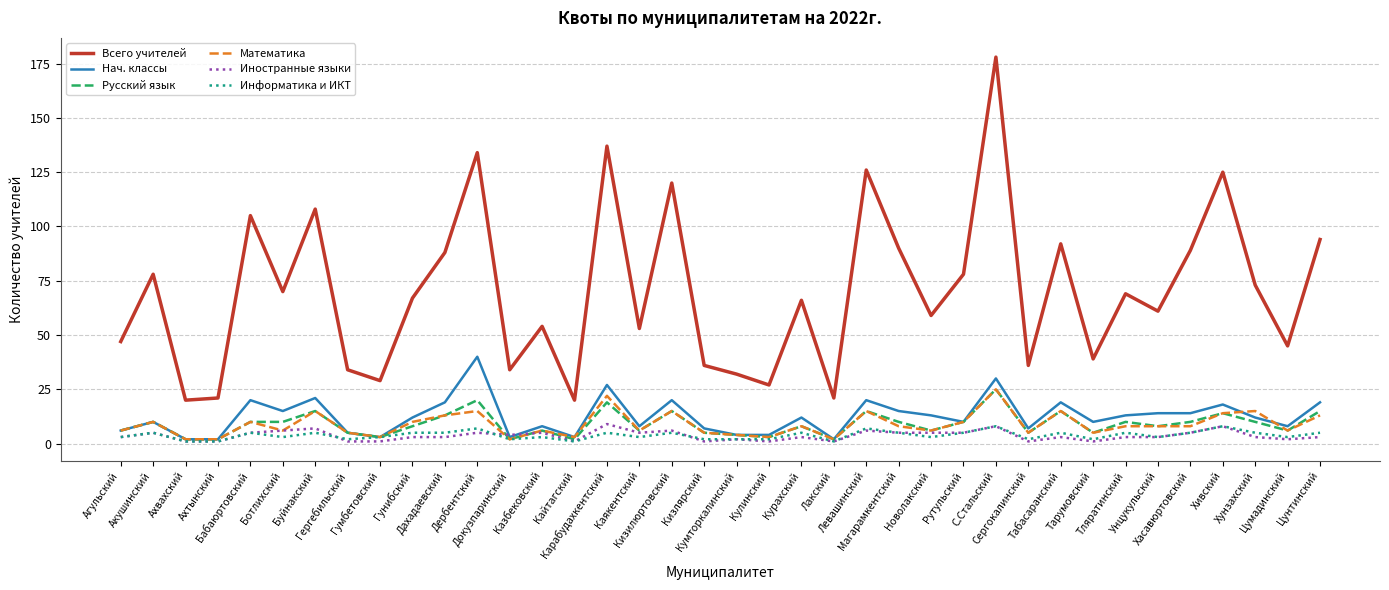

What is the difference between the maximum and second lowest values in the Всего учителей series?

158